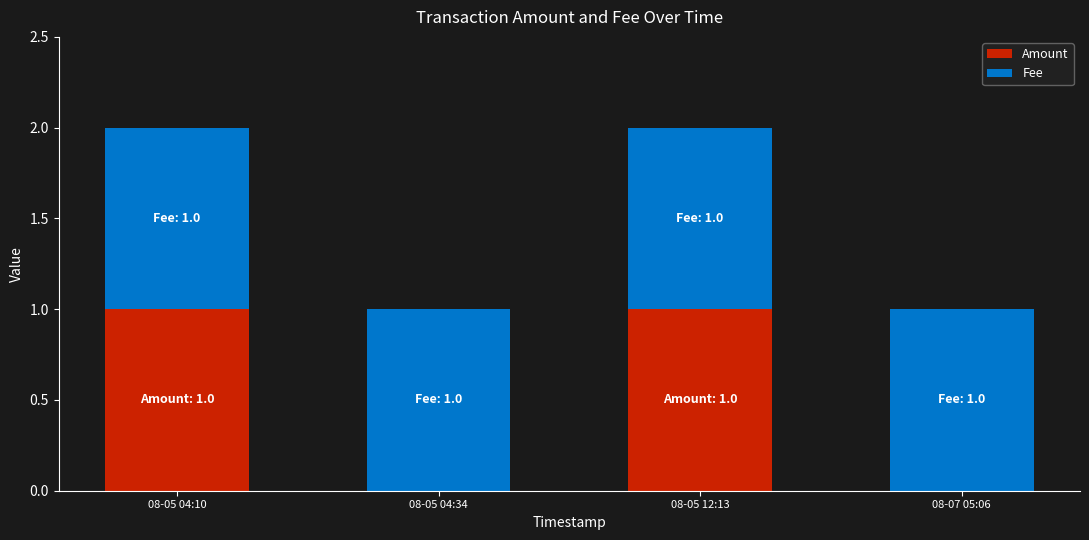

What are all the series names shown in the legend?

Amount, Fee